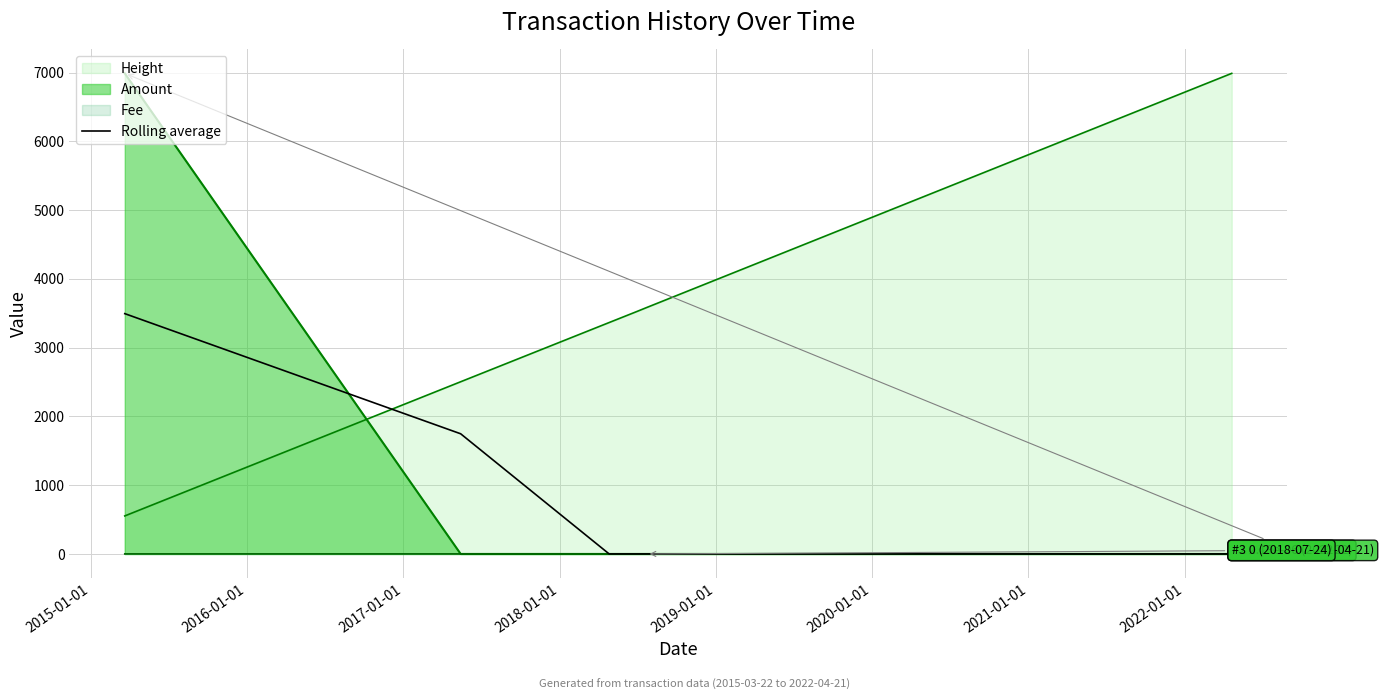

True or false: the data shows 5901.4 at 2014-01-01.

False